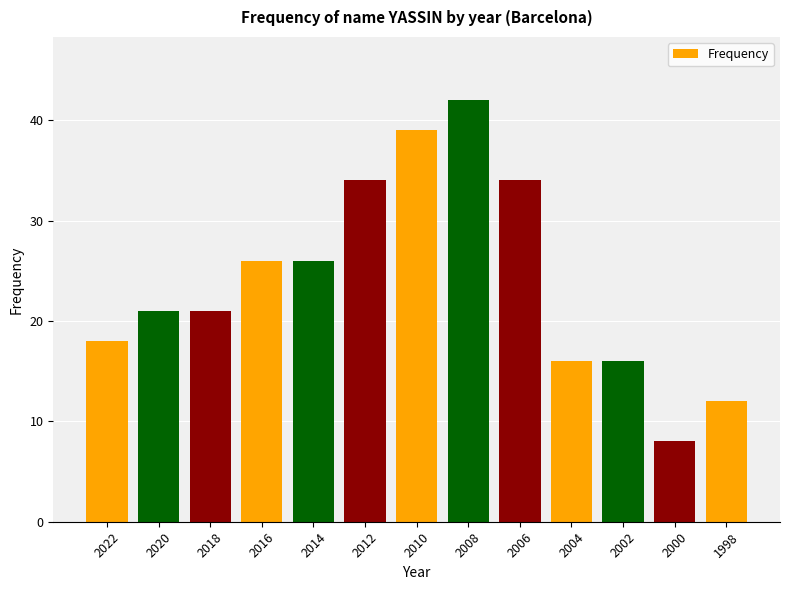

What is the value of the 6th bar from the left?

34